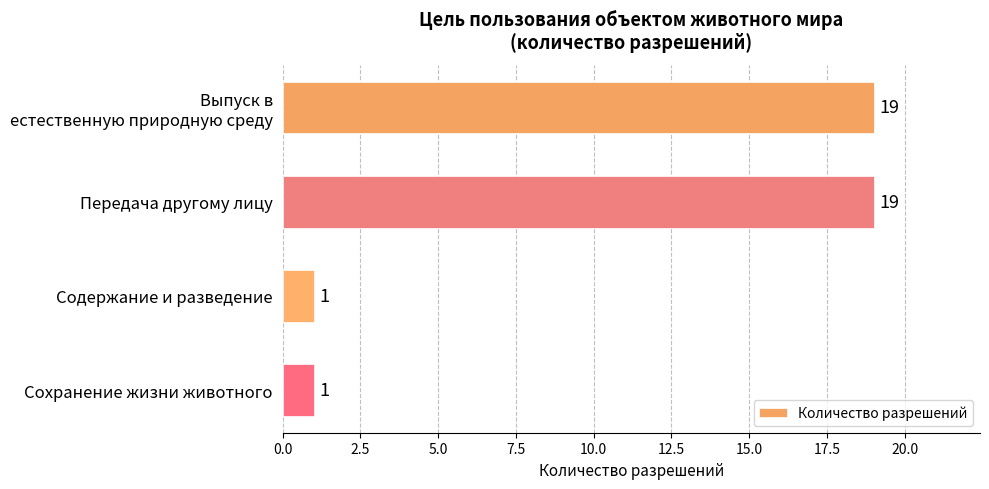

Count the values in the range 1 to 19.

4